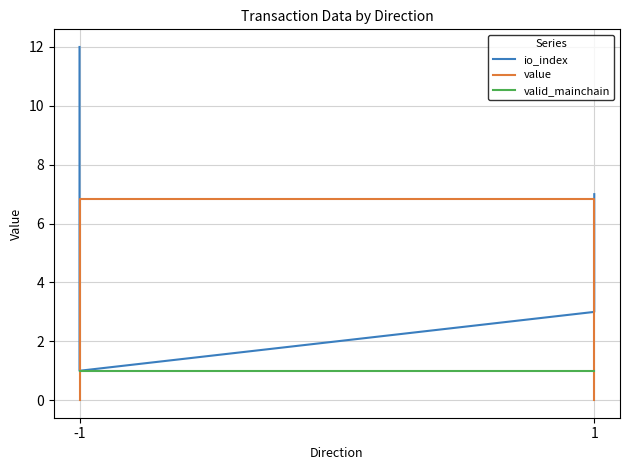

At how many categories does at least one series exceed 8?

1